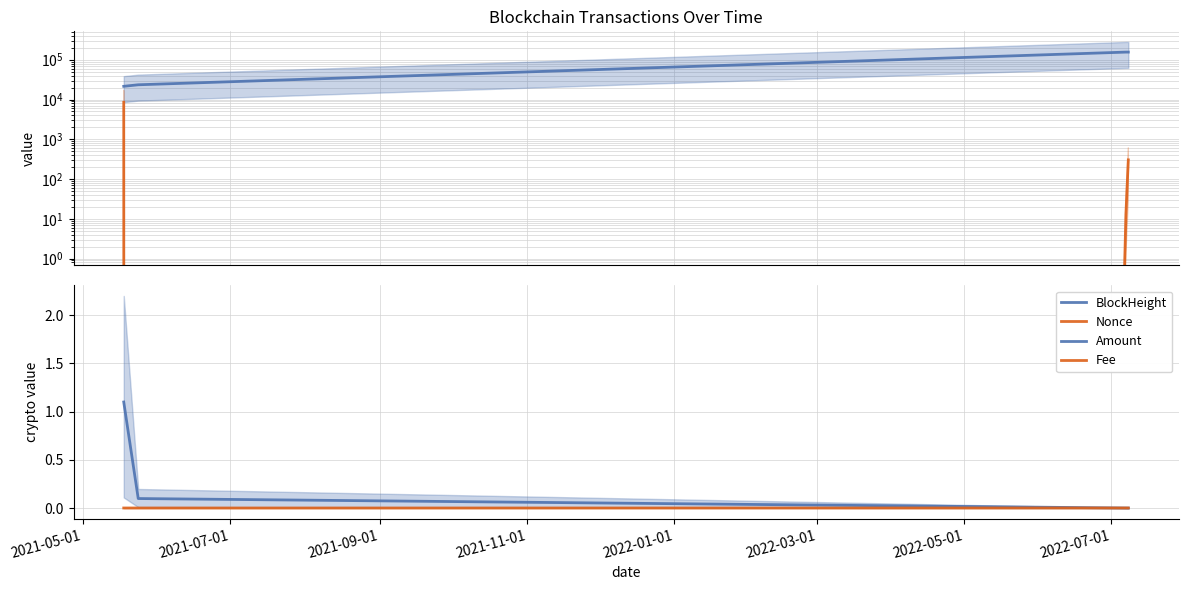

What is the highest value of the Amount series?

1.1